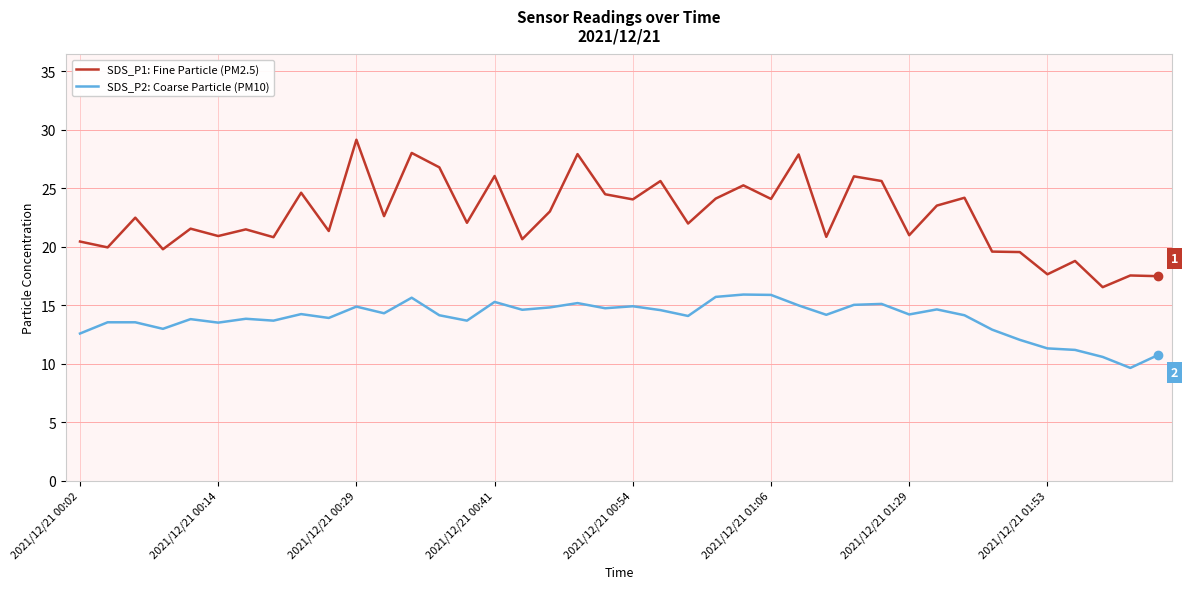

True or false: SDS_P2: Coarse Particle (PM10) and SDS_P1: Fine Particle (PM2.5) intersect in this chart.

False